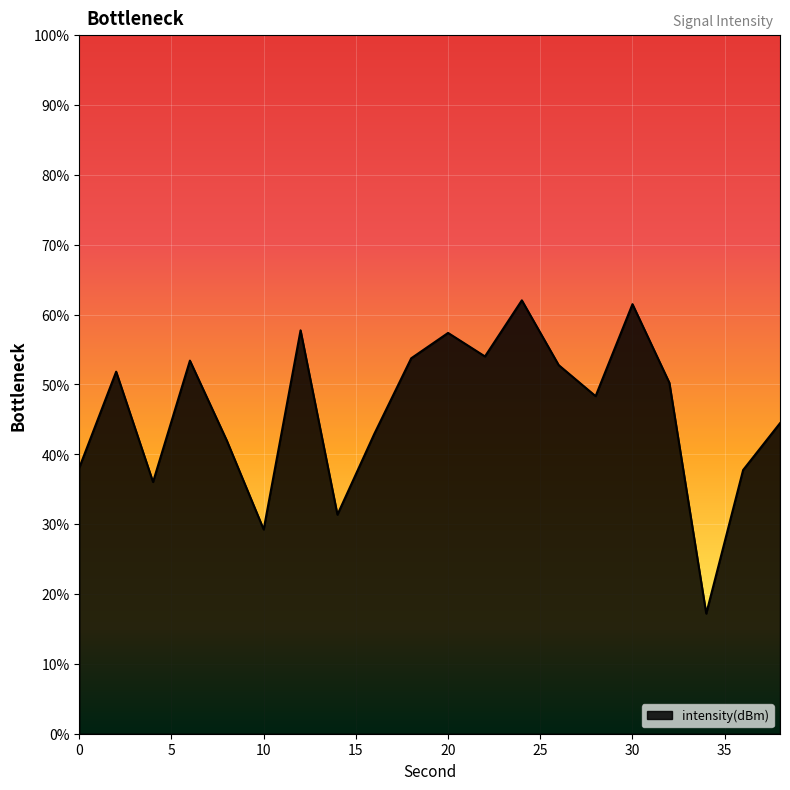

How many lines are shown in the chart?

1